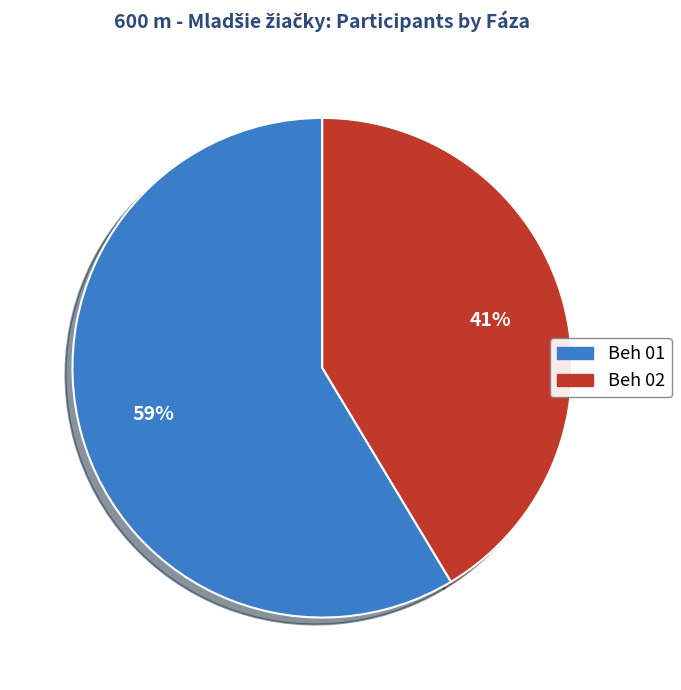

What is the smallest slice in the pie chart?

Beh 02